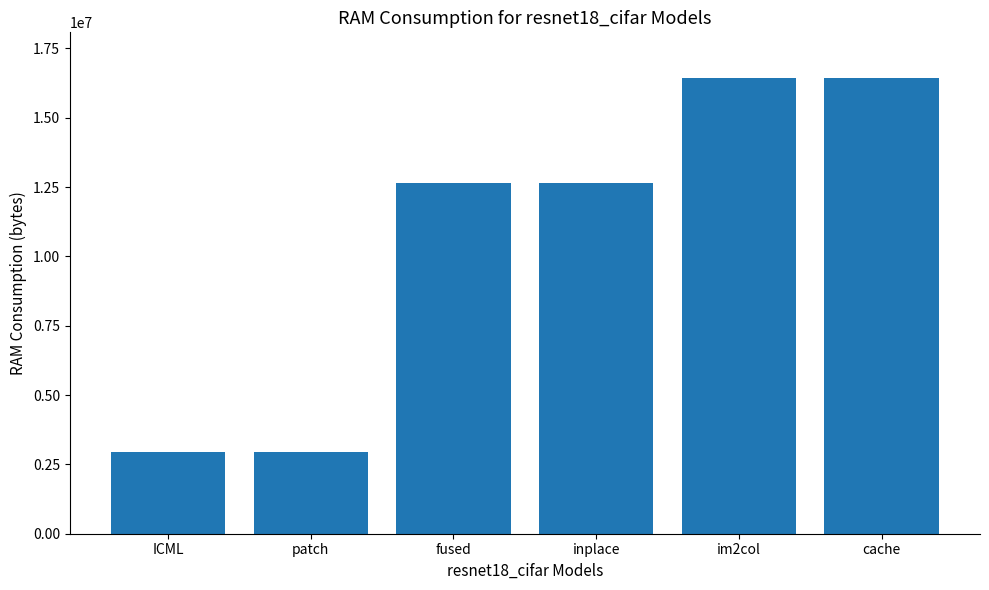

The chart shows a value of 4330799 at im2col. True or false?

False